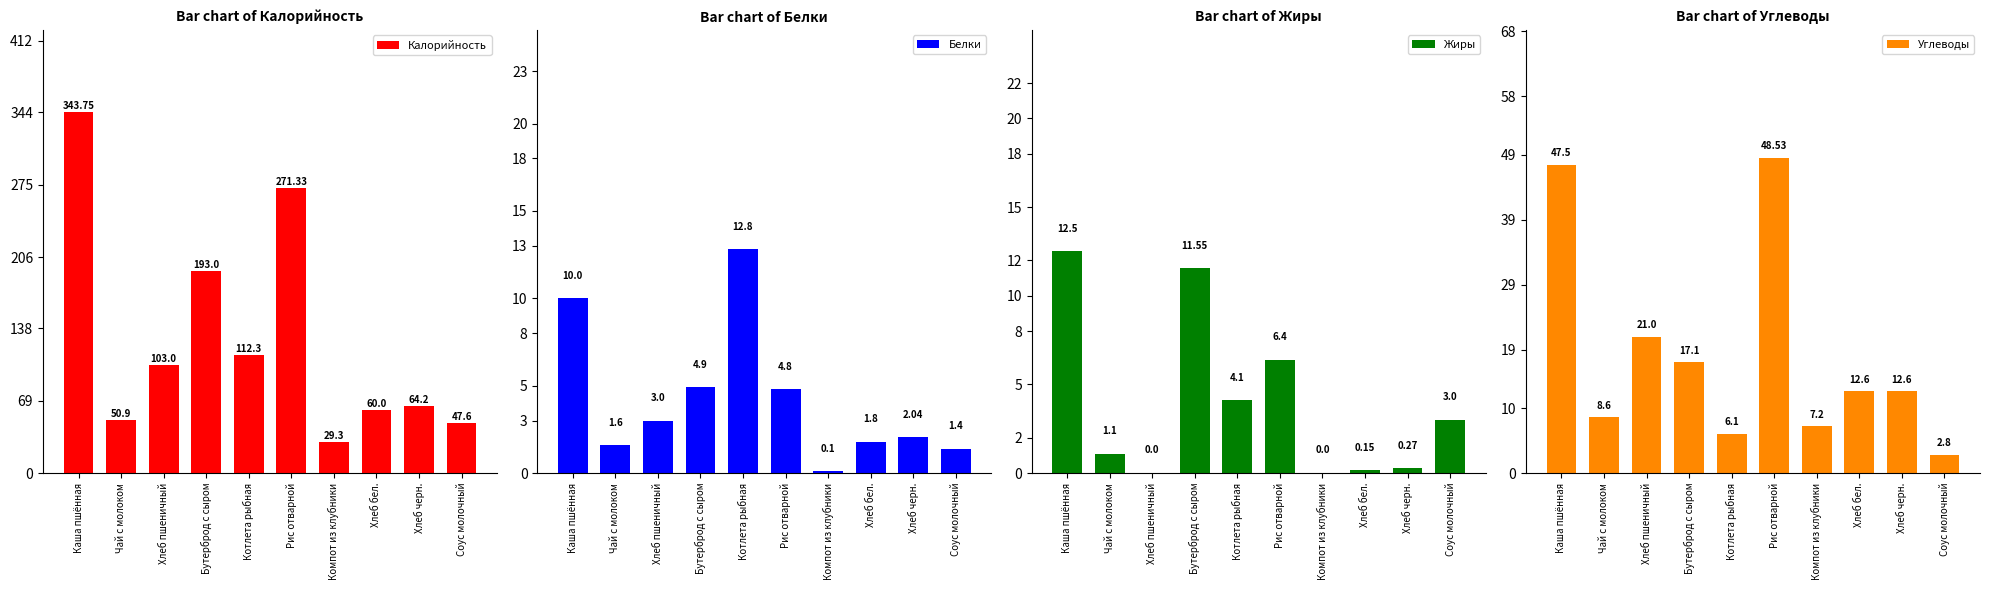

What is the average value of the Калорийность series?

127.5